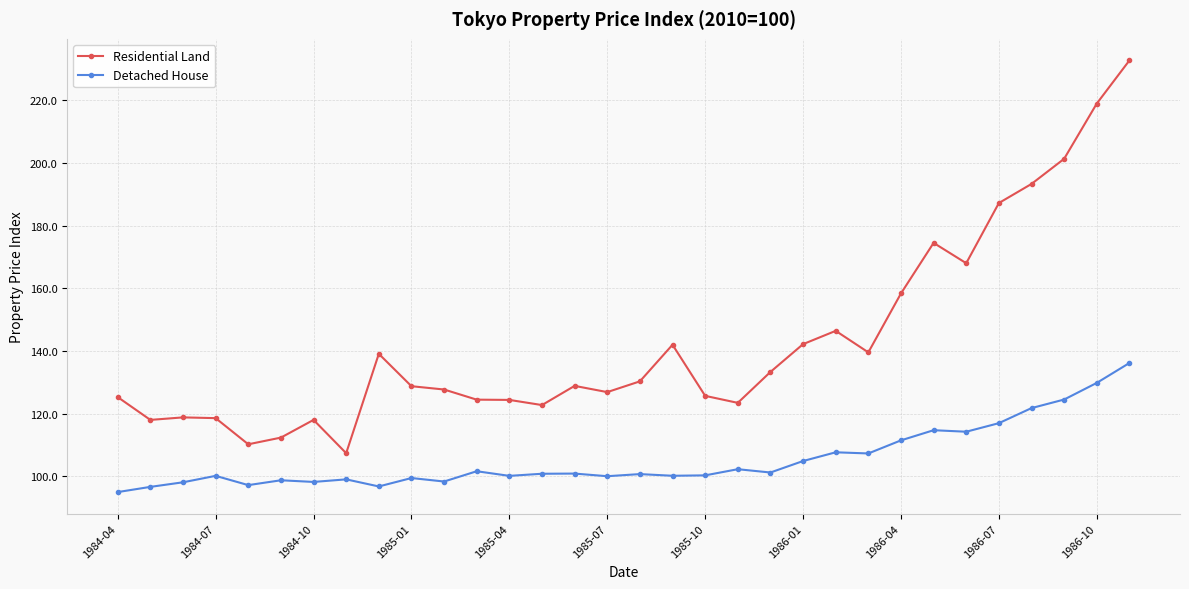

Rank the series by their maximum value, from lowest to highest.

Detached House, Residential Land